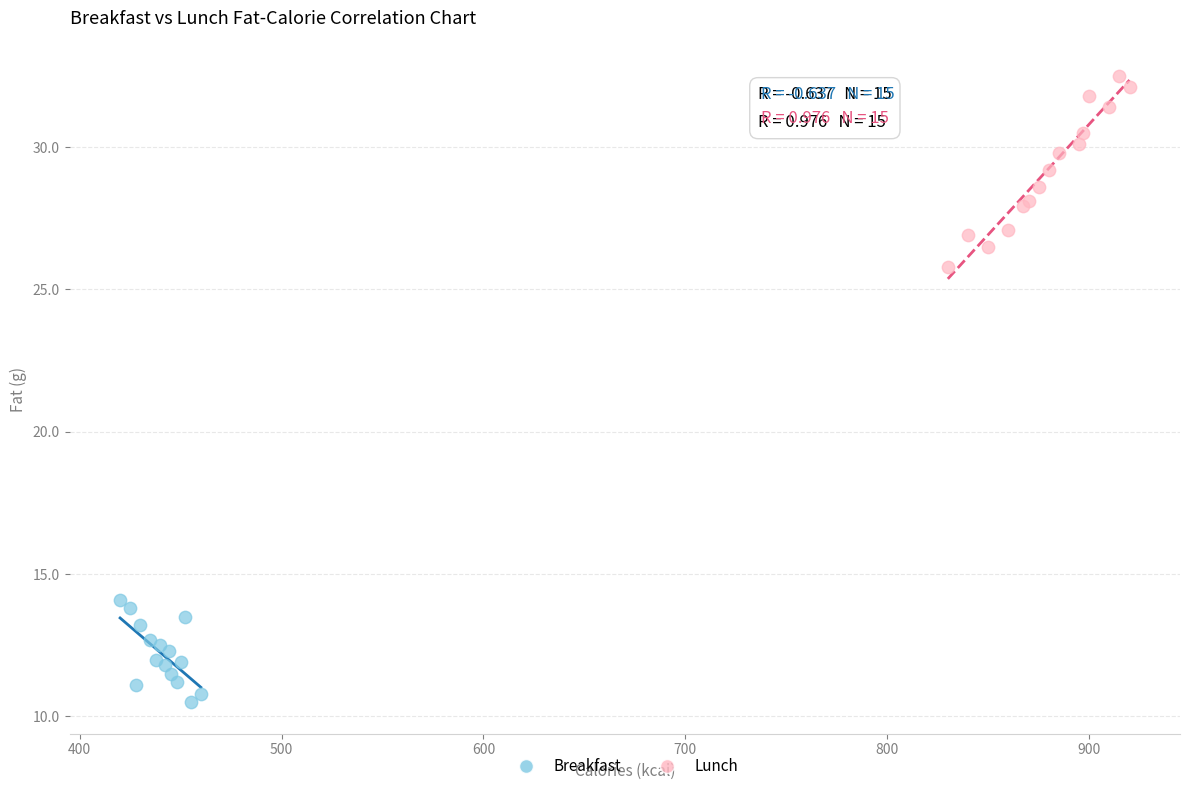

Which series has the widest spread of Y values?

Lunch